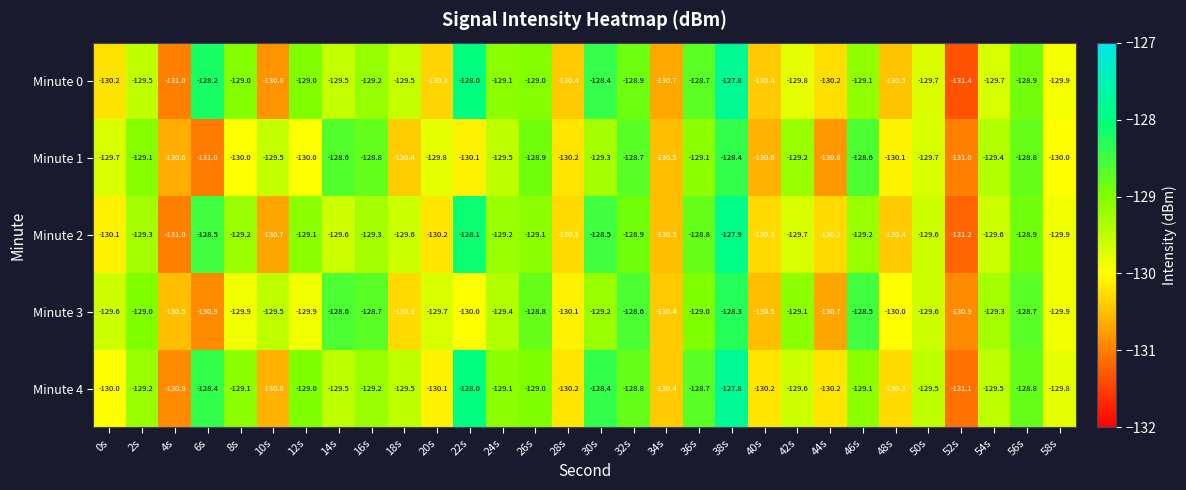

What is the sum of all Minute 2 values?

-3887.0